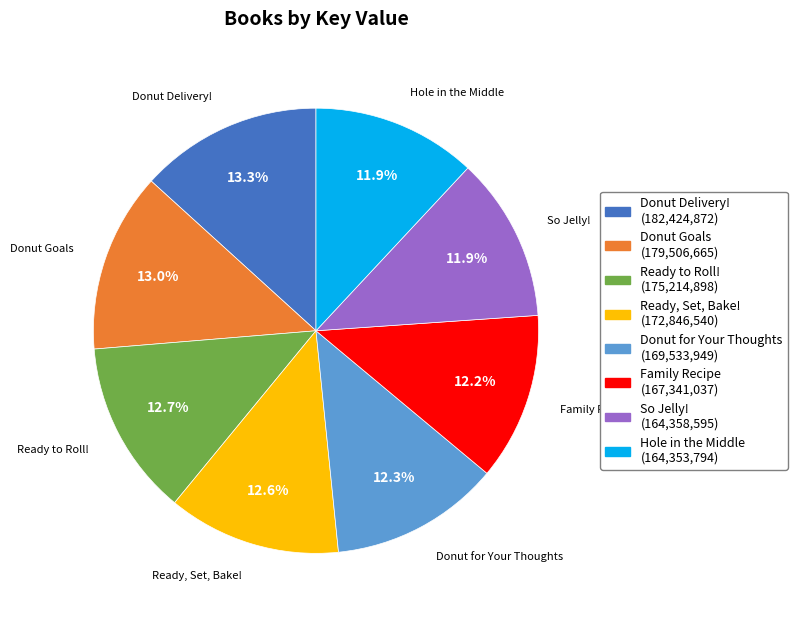

What percentage is the So Jelly! slice, to the nearest percent?

12%